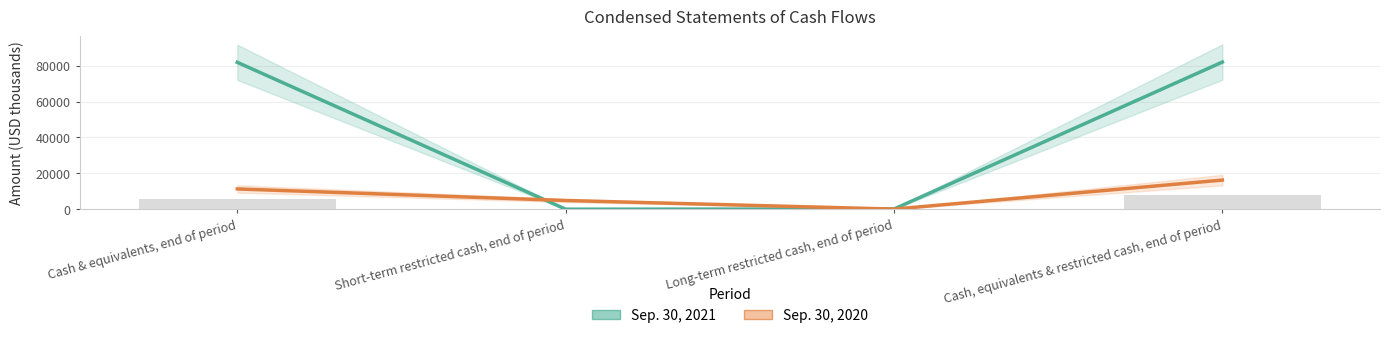

True or false: Sep. 30, 2020 has a value of 1029 at Short-term restricted cash, end of period.

False